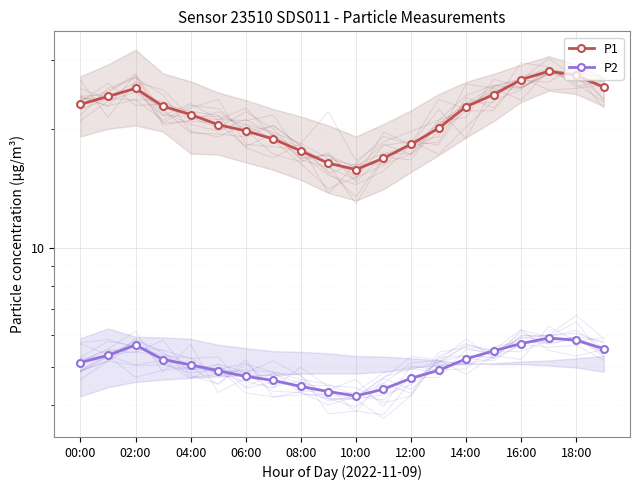

What is the average value of the P2 series?

5.1